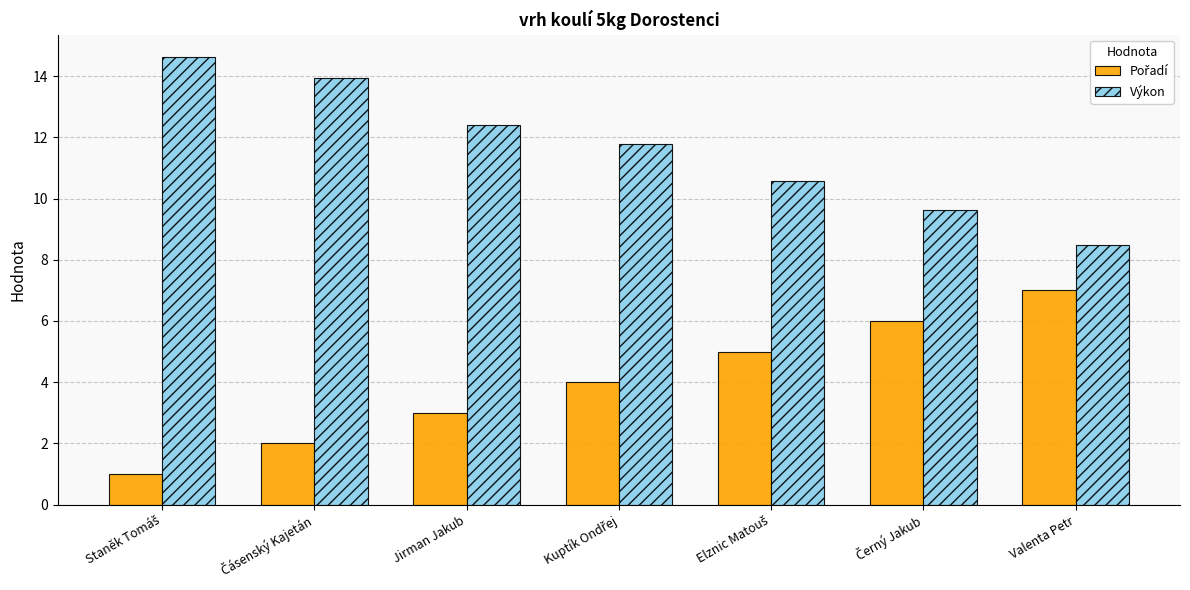

What is the total value across all series at Valenta Petr?

15.5